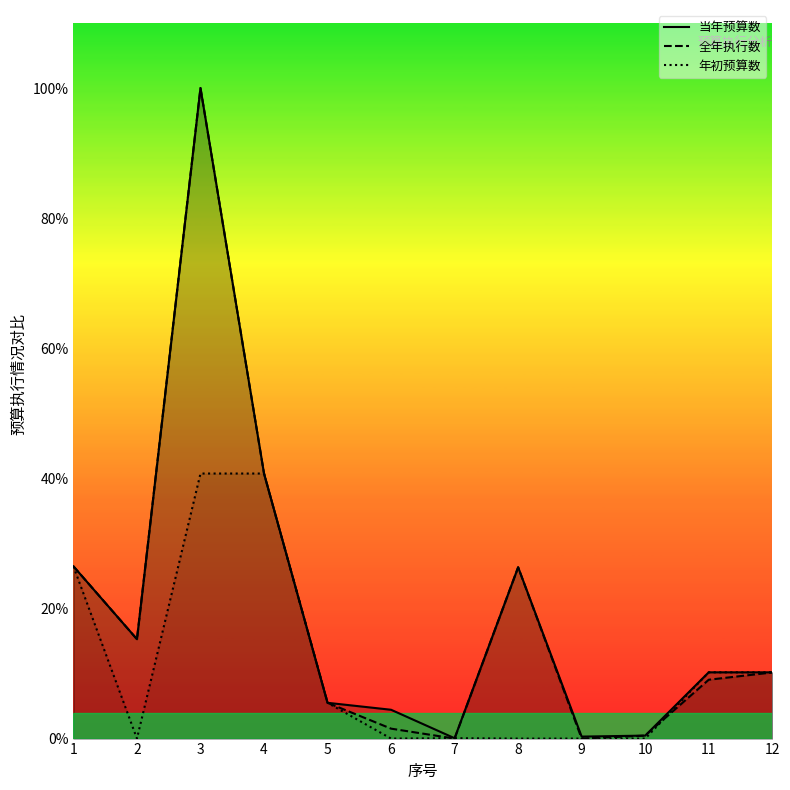

What are all the series names shown in the legend?

当年预算数, 全年执行数, 年初预算数